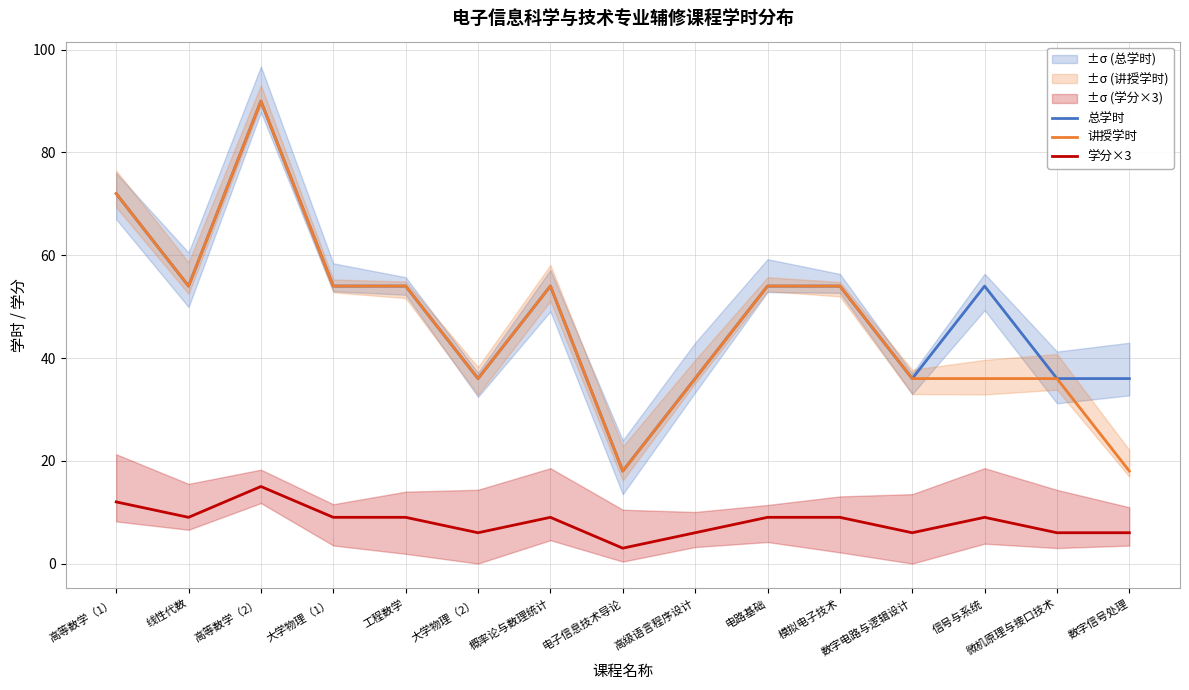

What is the approximate value of 讲授学时 at 大学物理（2）, to the nearest 10?

40